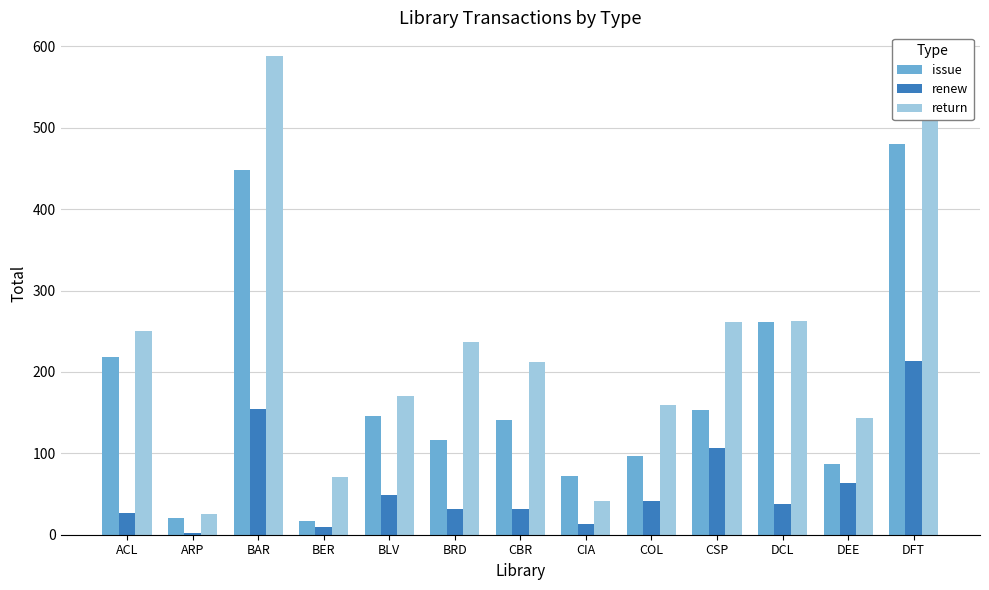

List the series in order of their peak value, lowest first.

renew, issue, return